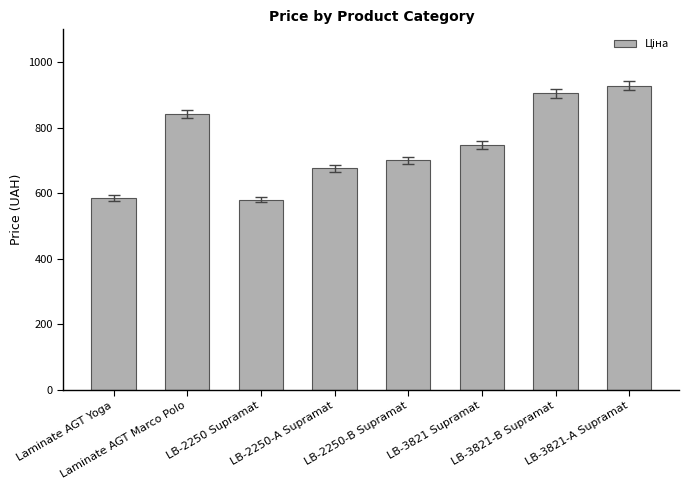

What is the difference between the maximum and second lowest values?

342.3